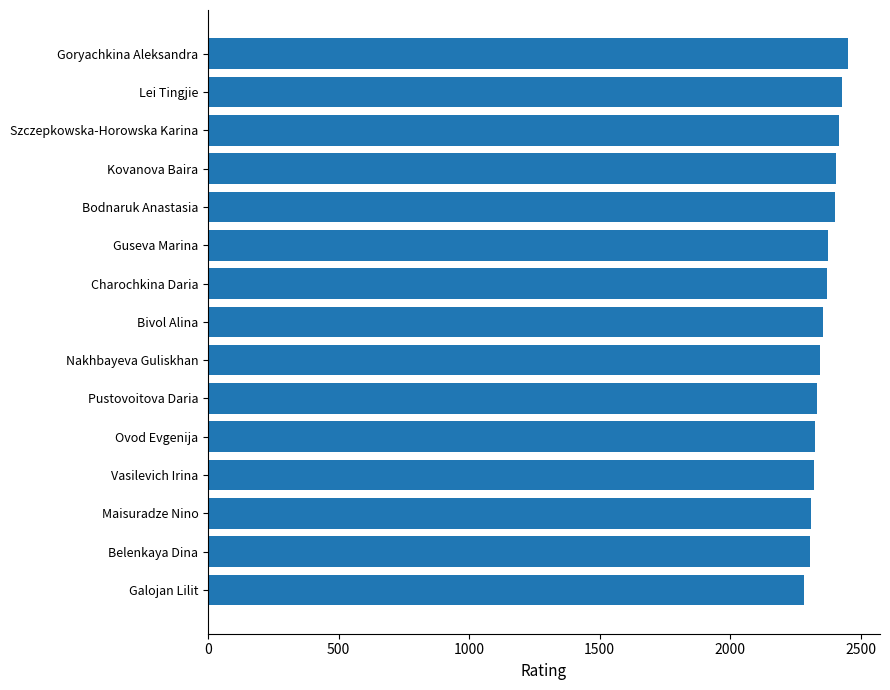

Between Goryachkina Aleksandra and Ovod Evgenija, which is larger?

Goryachkina Aleksandra